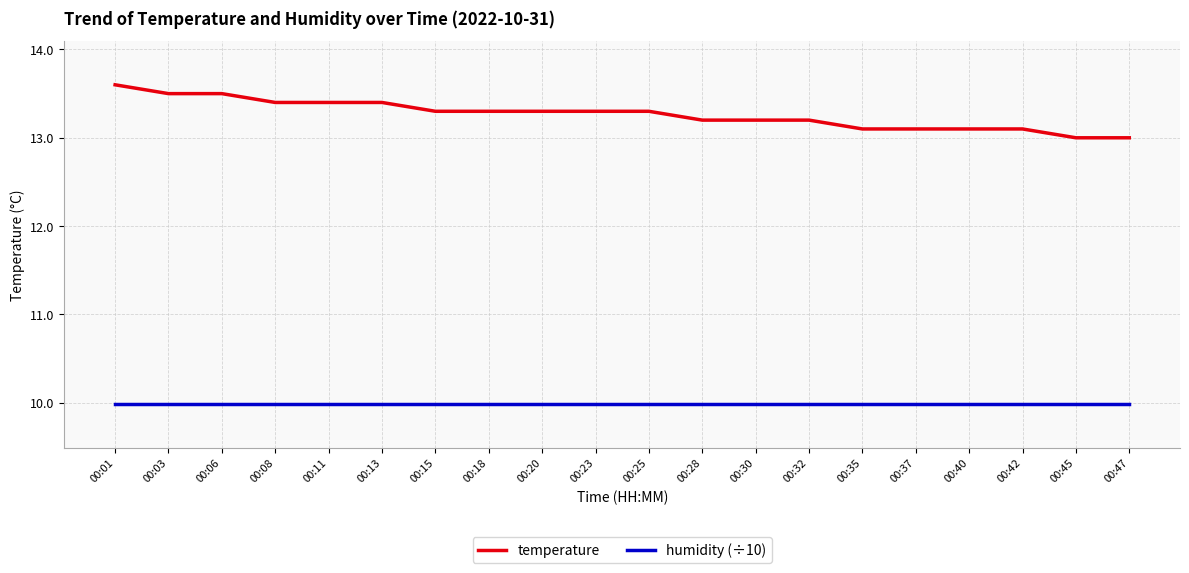

What is the difference between the highest and lowest values at 00:20?

3.3